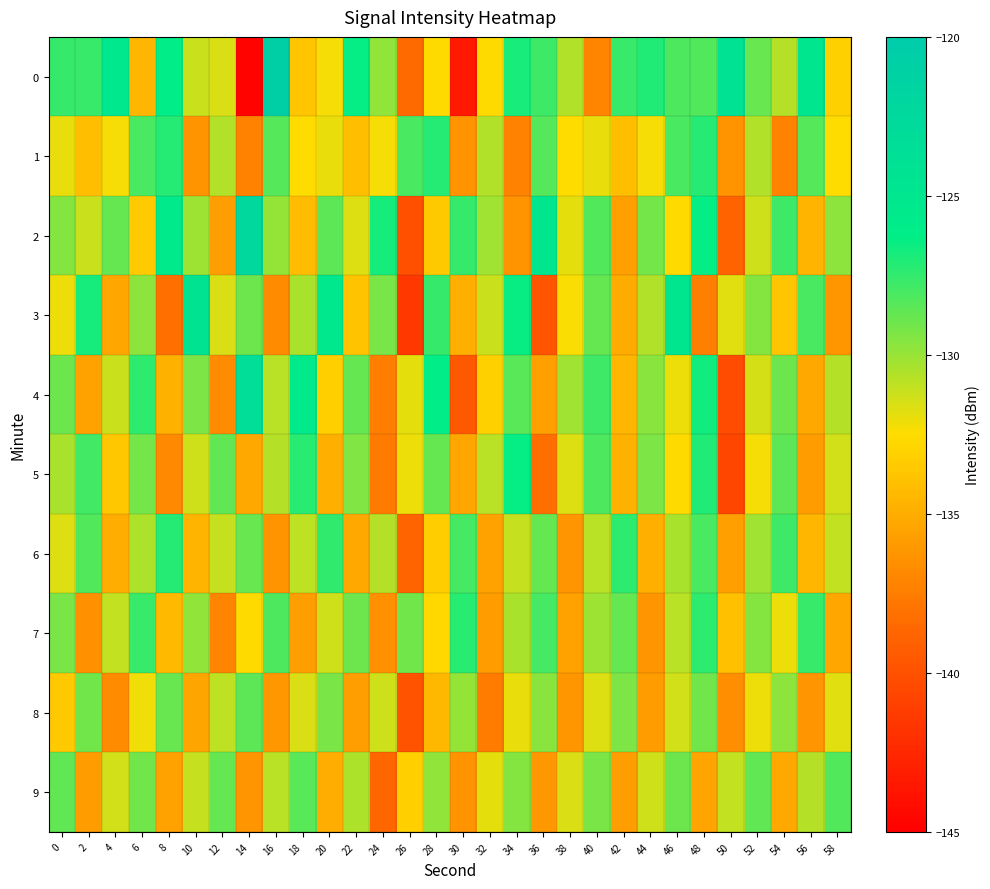

Reading left to right, transcribe all the data shown in this chart.

0: 0=-127.6	2=-127.7	4=-125.2	6=-134.5	8=-126.3	10=-131.2	12=-131.6	14=-144.7	16=-120.8	18=-133.7	20=-132.3	22=-126.4	24=-129.8	26=-138.5	28=-132.7	30=-143.4	32=-132.7	34=-126.9	36=-127.8	38=-130.6	40=-137.1	42=-127.6	44=-127.1	46=-128.2	48=-128.3	50=-124.2	52=-128.8	54=-130.7	56=-125.0	58=-133.2
1: 0=-132.0	2=-134.1	4=-132.3	6=-128.1	8=-127.1	10=-136.4	12=-130.6	14=-137.2	16=-128.3	18=-132.5	20=-132.0	22=-134.1	24=-132.3	26=-128.1	28=-127.1	30=-136.4	32=-130.6	34=-137.2	36=-128.3	38=-132.5	40=-132.0	42=-134.1	44=-132.3	46=-128.1	48=-127.1	50=-136.4	52=-130.6	54=-137.2	56=-128.3	58=-132.5
2: 0=-129.5	2=-131.2	4=-128.7	6=-133.4	8=-125.6	10=-130.1	12=-135.8	14=-122.3	16=-129.9	18=-134.2	20=-128.5	22=-131.7	24=-126.8	26=-140.1	28=-133.5	30=-127.6	32=-130.2	34=-136.4	36=-124.8	38=-131.9	40=-128.3	42=-135.7	44=-129.1	46=-132.6	48=-126.4	50=-138.9	52=-131.3	54=-127.8	56=-134.6	58=-129.7
3: 0=-132.1	2=-126.8	4=-135.3	6=-129.7	8=-138.2	10=-124.5	12=-131.6	14=-128.9	16=-136.7	18=-130.4	20=-125.3	22=-133.8	24=-129.2	26=-141.5	28=-127.6	30=-134.9	32=-131.2	34=-126.5	36=-139.8	38=-132.4	40=-128.7	42=-135.1	44=-130.6	46=-124.9	48=-137.3	50=-131.8	52=-129.5	54=-133.7	56=-128.1	58=-136.2
4: 0=-128.9	2=-135.6	4=-131.2	6=-127.4	8=-134.8	10=-129.3	12=-136.7	14=-123.5	16=-130.8	18=-125.6	20=-133.2	22=-128.7	24=-137.4	26=-131.9	28=-126.3	30=-139.5	32=-133.1	34=-128.4	36=-135.7	38=-130.2	40=-127.8	42=-134.5	44=-129.6	46=-132.1	48=-126.7	50=-140.3	52=-131.5	54=-128.9	56=-135.2	58=-130.7
5: 0=-130.4	2=-127.9	4=-133.6	6=-129.1	8=-136.8	10=-131.3	12=-128.6	14=-135.2	16=-130.7	18=-127.3	20=-134.9	22=-129.4	24=-137.6	26=-132.1	28=-128.7	30=-135.3	32=-130.8	34=-126.4	36=-138.2	38=-131.7	40=-128.2	42=-134.8	44=-129.3	46=-132.6	48=-127.1	50=-140.7	52=-132.3	54=-128.5	56=-135.9	58=-131.4
6: 0=-131.7	2=-128.3	4=-135.0	6=-130.5	8=-127.2	10=-134.6	12=-131.1	14=-128.8	16=-136.4	18=-130.9	20=-127.5	22=-135.2	24=-130.7	26=-138.8	28=-133.3	30=-128.0	32=-135.6	34=-131.1	36=-128.7	38=-136.3	40=-130.8	42=-127.4	44=-134.9	46=-130.4	48=-128.1	50=-135.7	52=-130.2	54=-127.8	56=-134.5	58=-131.0
7: 0=-129.2	2=-136.5	4=-131.0	6=-127.7	8=-134.3	10=-129.8	12=-137.1	14=-132.6	16=-128.2	18=-135.8	20=-131.3	22=-128.9	24=-136.5	26=-129.0	28=-132.7	30=-127.3	32=-135.9	34=-130.4	36=-128.0	38=-135.6	40=-130.1	42=-128.7	44=-136.3	46=-130.8	48=-127.4	50=-134.0	52=-129.5	54=-132.1	56=-127.7	58=-135.3
8: 0=-133.5	2=-129.0	4=-136.7	6=-132.2	8=-128.8	10=-135.4	12=-130.9	14=-128.5	16=-136.1	18=-131.6	20=-129.2	22=-135.8	24=-131.3	26=-139.9	28=-134.4	30=-129.9	32=-137.5	34=-132.0	36=-129.6	38=-136.2	40=-131.7	42=-129.3	44=-135.9	46=-131.4	48=-129.0	50=-136.6	52=-132.1	54=-129.7	56=-136.3	58=-131.8
9: 0=-128.6	2=-135.9	4=-131.4	6=-129.0	8=-135.6	10=-131.1	12=-128.7	14=-136.3	16=-130.8	18=-128.4	20=-135.0	22=-130.5	24=-138.7	26=-133.2	28=-129.8	30=-136.4	32=-131.9	34=-129.5	36=-136.1	38=-131.6	40=-129.2	42=-135.8	44=-131.3	46=-128.9	48=-135.5	50=-131.0	52=-128.6	54=-135.2	56=-130.7	58=-128.3